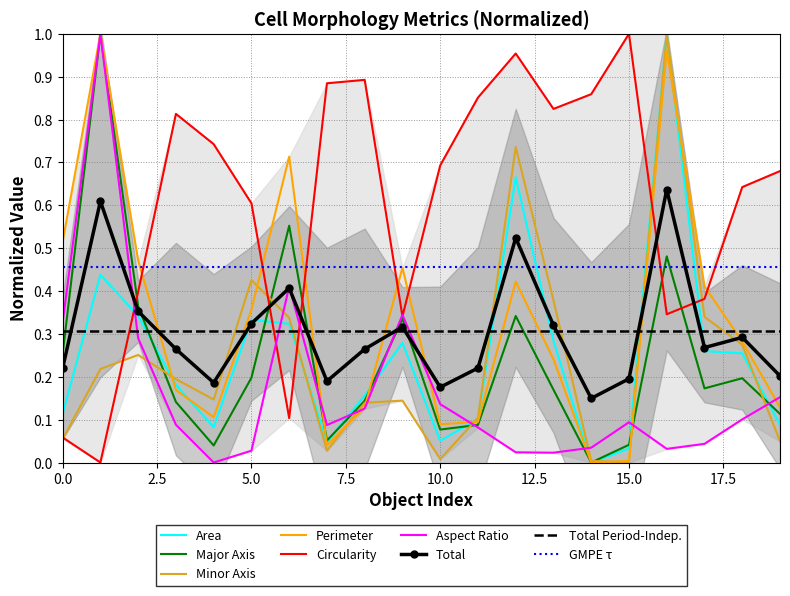

Which series ends up on top after the final intersection of Minor Axis and Total?

Total